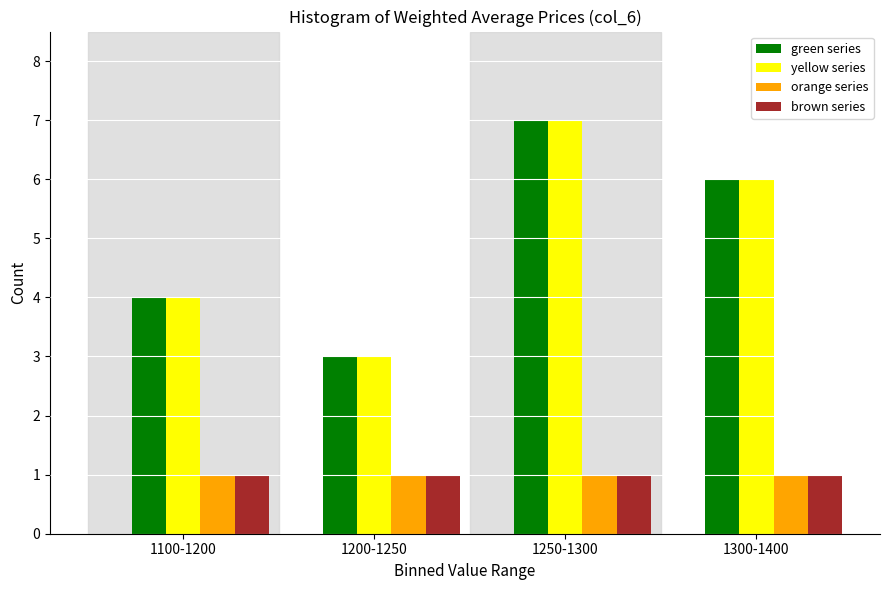

Where is yellow series nearest to the value 5?

1100-1200